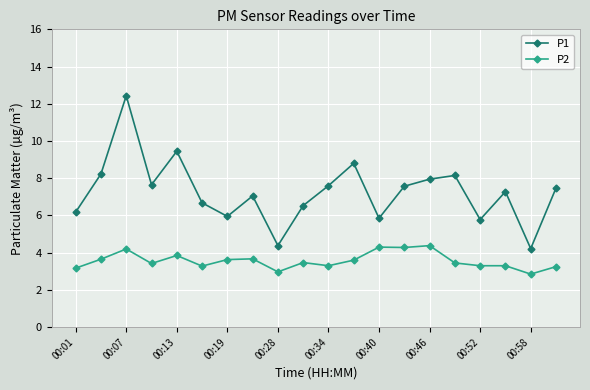

Rank the series by their maximum value, from lowest to highest.

P2, P1